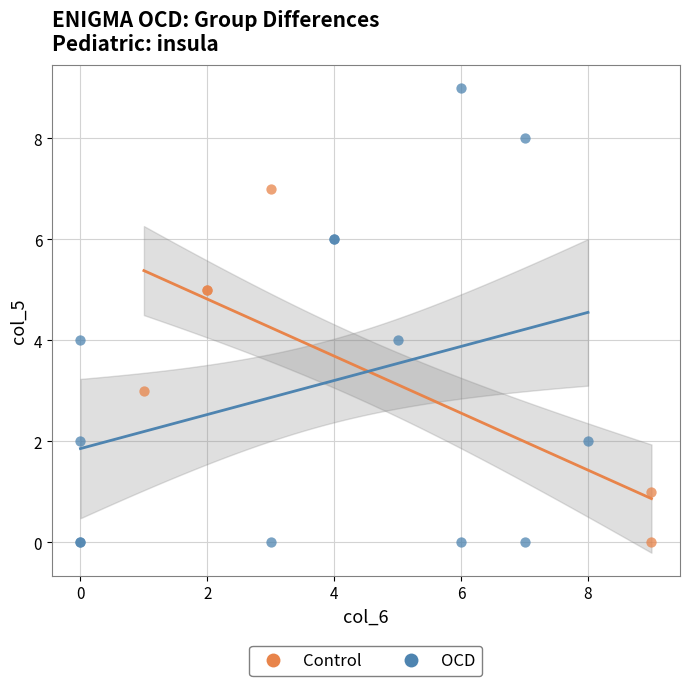

Which series reaches the maximum Y coordinate?

OCD